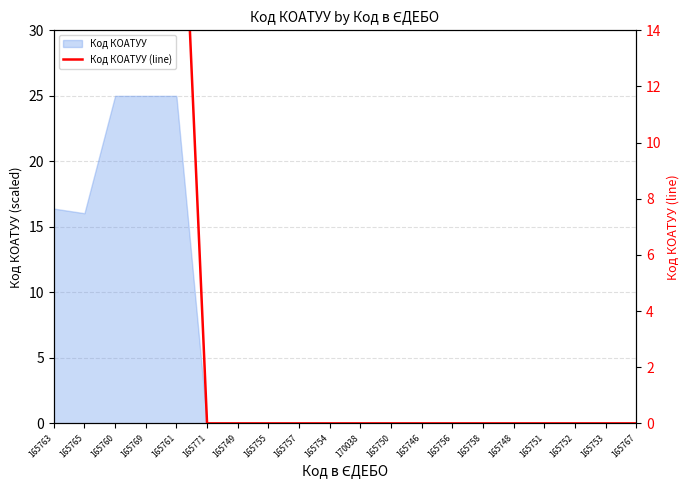

Reading right to left, list all the values displayed in this chart.

165767=0.0	165753=0.0	165752=0.0	165751=0.0	165748=0.0	165758=0.0	165756=0.0	165746=0.0	165750=0.0	170038=0.0	165754=0.0	165757=0.0	165755=0.0	165749=0.0	165771=0.0	165761=25.0	165769=25.0	165760=25.0	165765=16.0	165763=16.4